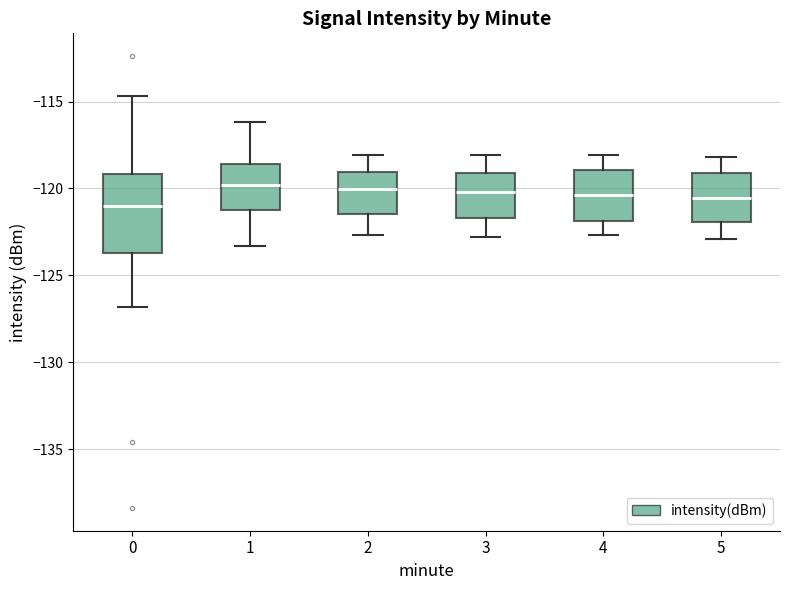

Where is the upper edge of the box at x = 2 on the y-axis? The values are not printed on the chart, so give them approximately, as read against the axis.

-119.0